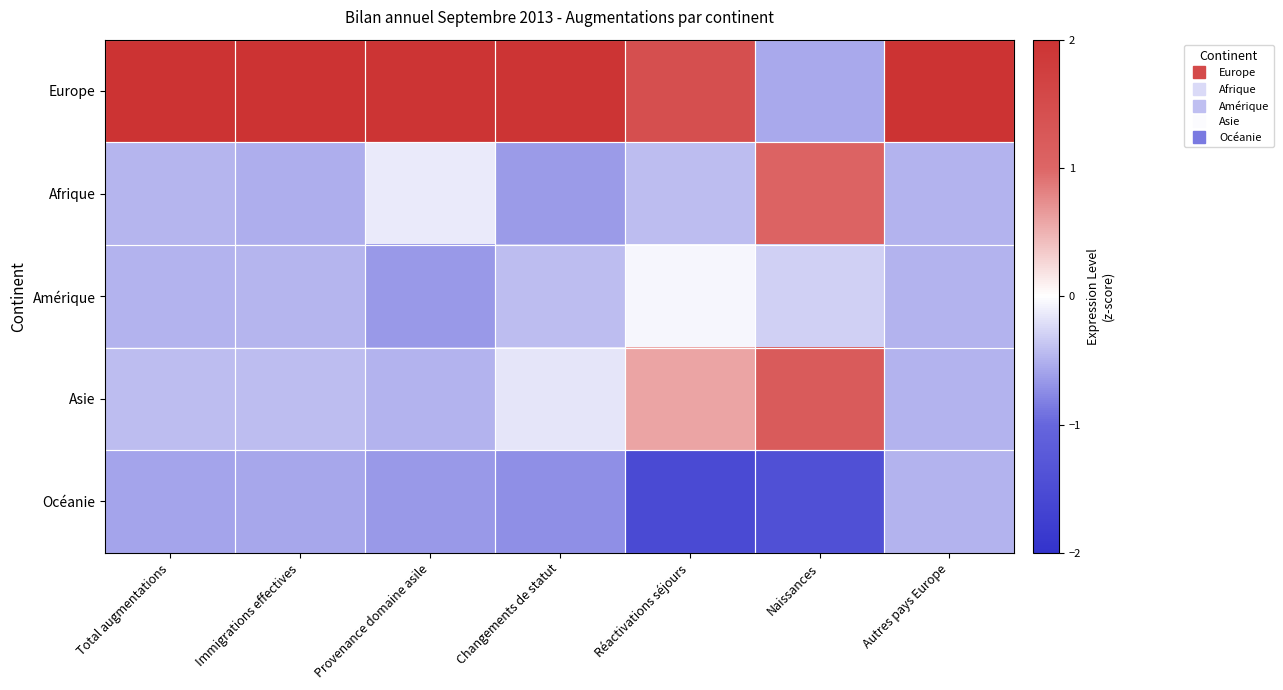

Reading left to right, transcribe all the data shown in this chart.

Europe: Total augmentations=2.0	Immigrations effectives=2.0	Provenance domaine asile=2.0	Changements de statut=2.0	Réactivations séjours=1.4	Naissances=-0.6	Autres pays Europe=2.0
Afrique: Total augmentations=-0.5	Immigrations effectives=-0.5	Provenance domaine asile=-0.1	Changements de statut=-0.6	Réactivations séjours=-0.4	Naissances=1.1	Autres pays Europe=-0.5
Amérique: Total augmentations=-0.5	Immigrations effectives=-0.5	Provenance domaine asile=-0.7	Changements de statut=-0.4	Réactivations séjours=-0.1	Naissances=-0.3	Autres pays Europe=-0.5
Asie: Total augmentations=-0.4	Immigrations effectives=-0.4	Provenance domaine asile=-0.5	Changements de statut=-0.2	Réactivations séjours=0.6	Naissances=1.2	Autres pays Europe=-0.5
Océanie: Total augmentations=-0.6	Immigrations effectives=-0.6	Provenance domaine asile=-0.7	Changements de statut=-0.7	Réactivations séjours=-1.5	Naissances=-1.4	Autres pays Europe=-0.5